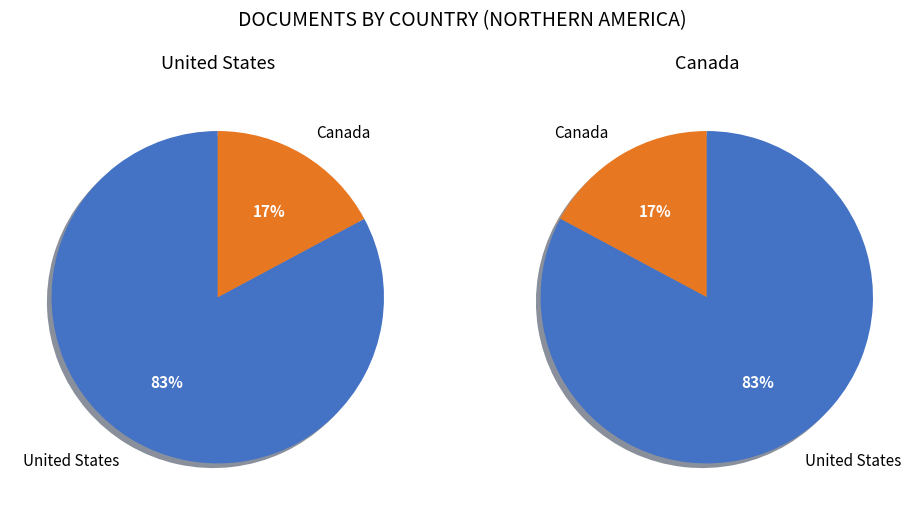

Which has a higher value, Canada or United States?

United States